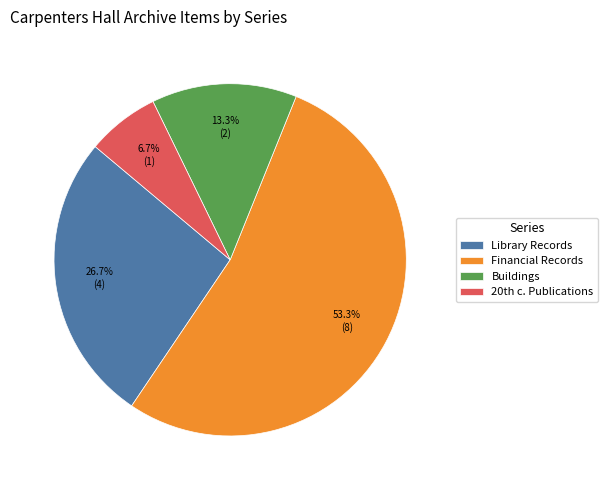

To the nearest percent, what is the difference between the largest and smallest slice percentages?

47%